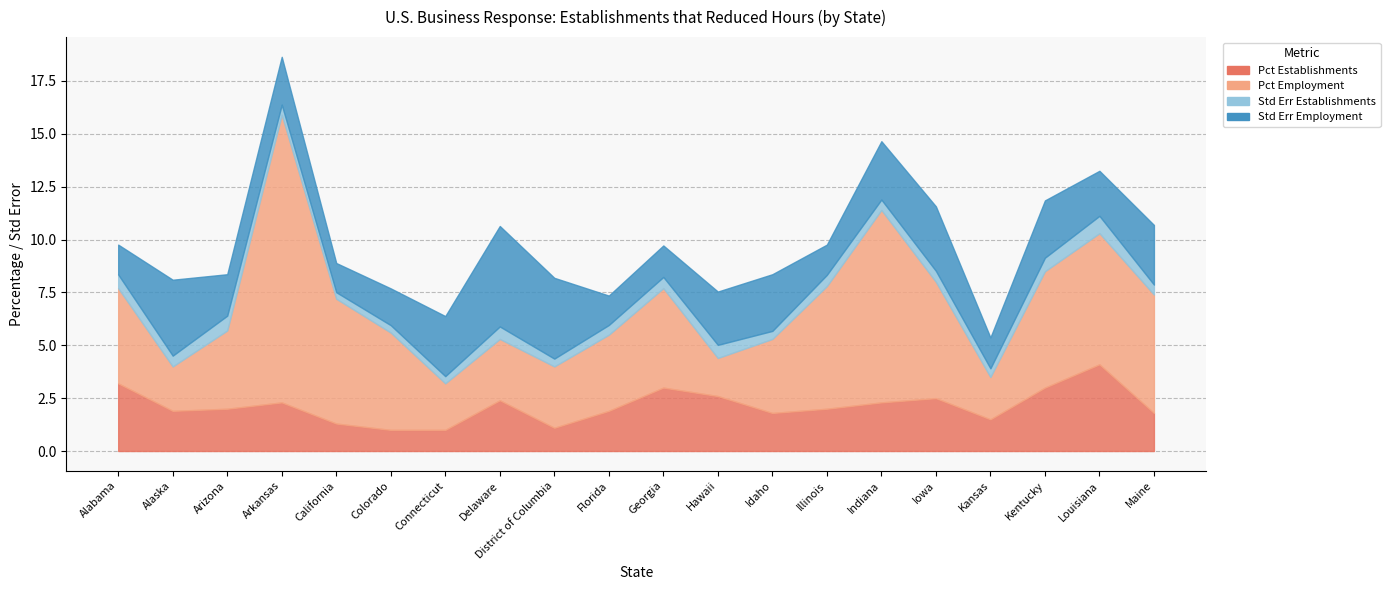

At which category does Std Err Employment reach its first local valley?

Arizona